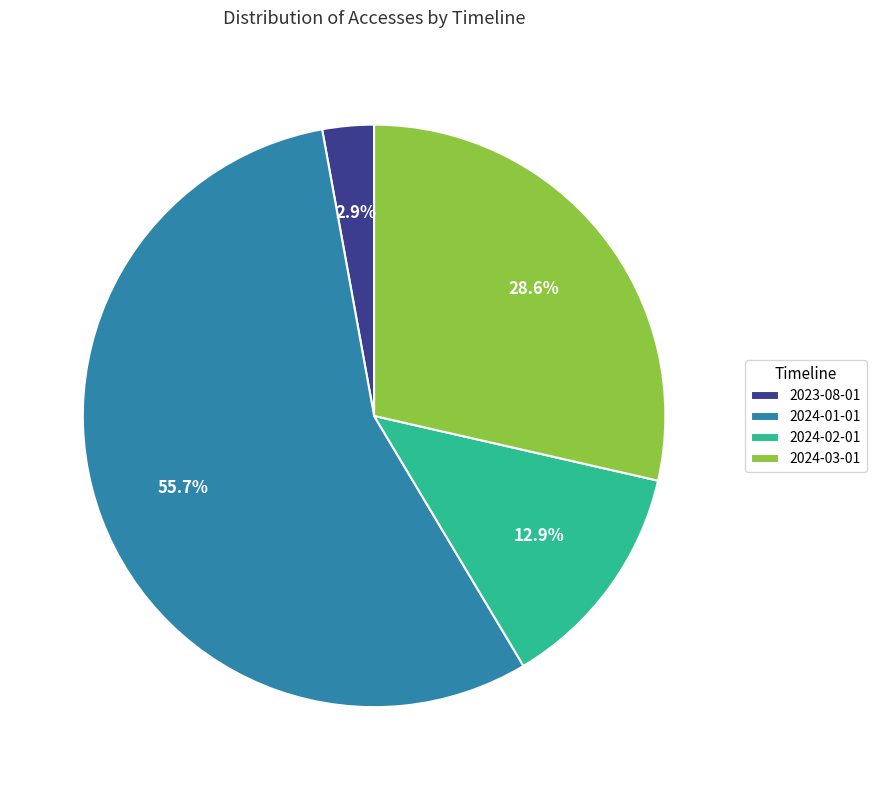

Is there a majority slice in this chart?

Yes